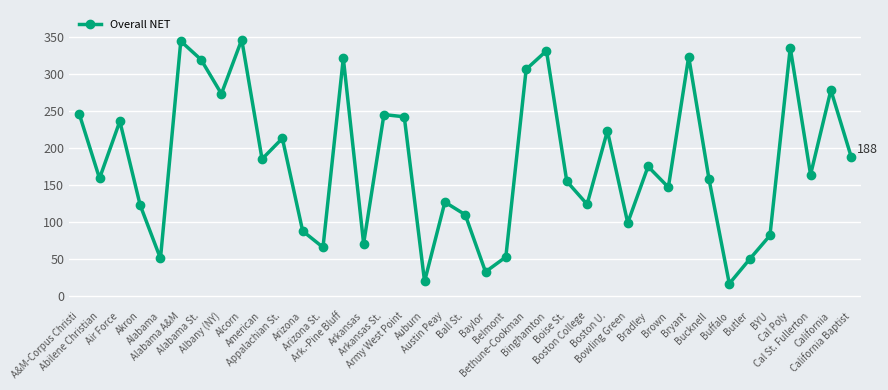

At which category does the data reach its first local peak?

Air Force